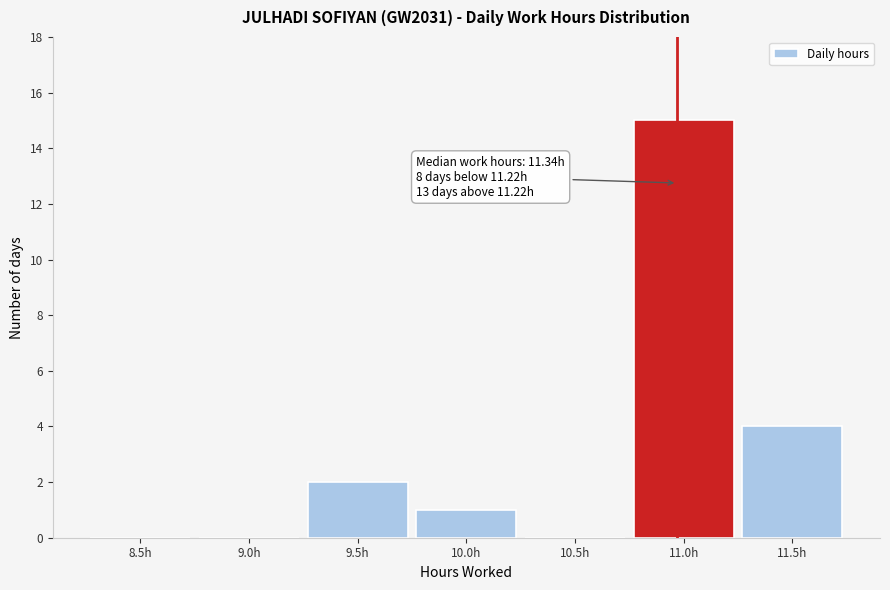

Reading left to right, transcribe all the data shown in this chart.

8.5h=0	9.0h=0	9.5h=2	10.0h=1	10.5h=0	11.0h=15	11.5h=4